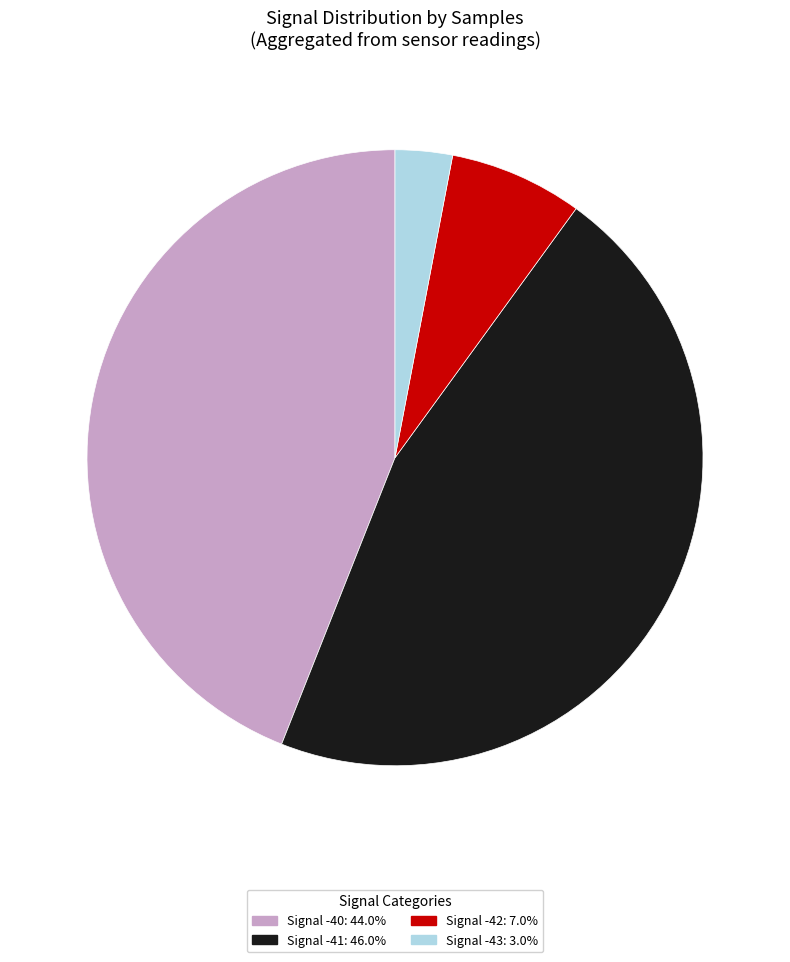

Is there any slice that represents more than half of the pie?

No